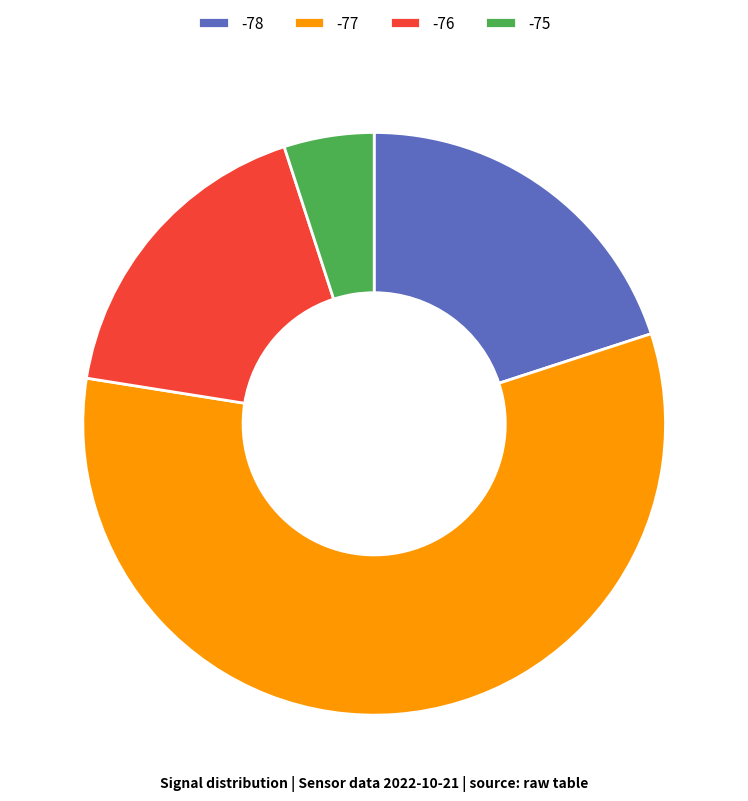

Which category has the biggest portion of the pie?

-77